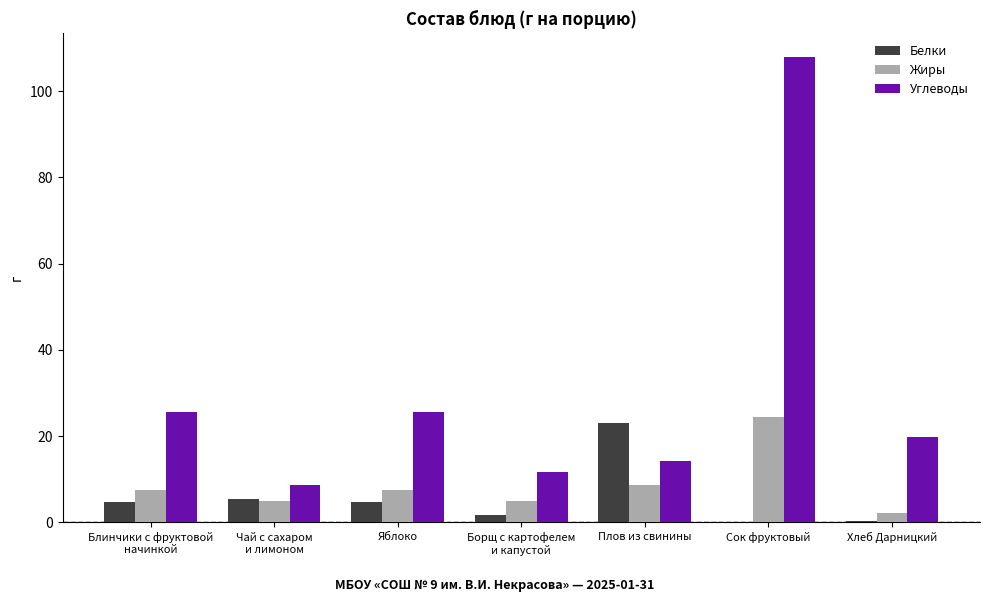

Which label corresponds to the largest value in the chart?

Сок фруктовый